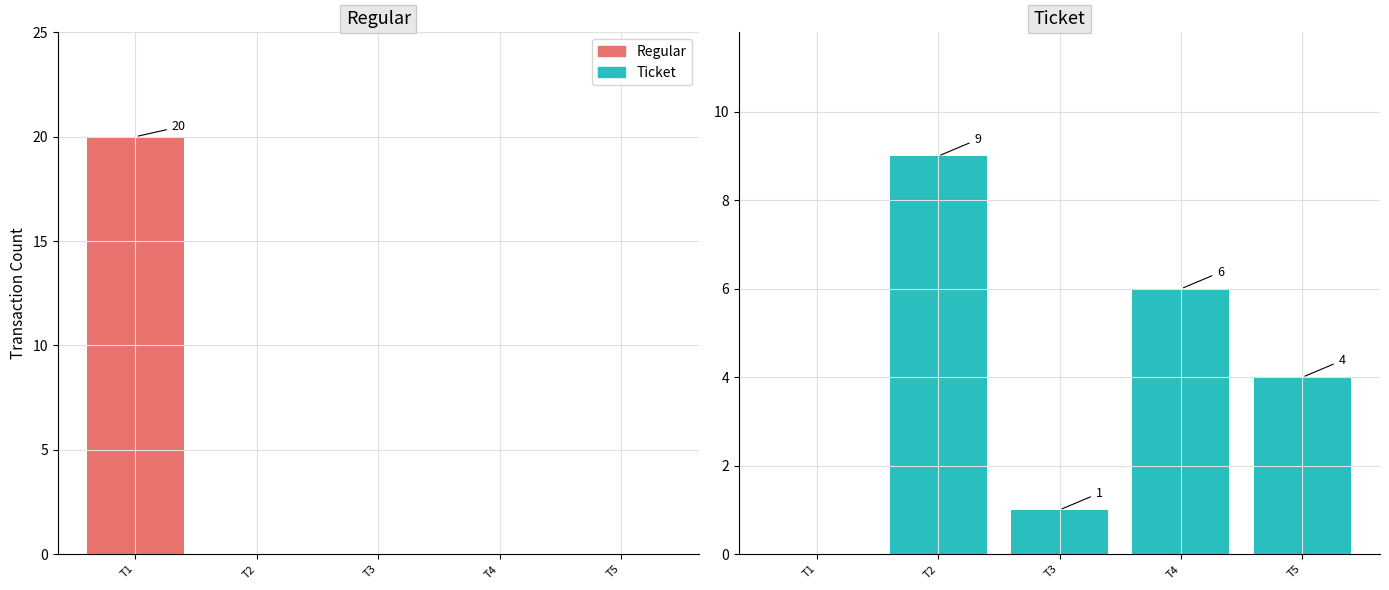

Between T1 and T2, which series saw the biggest shift?

Regular